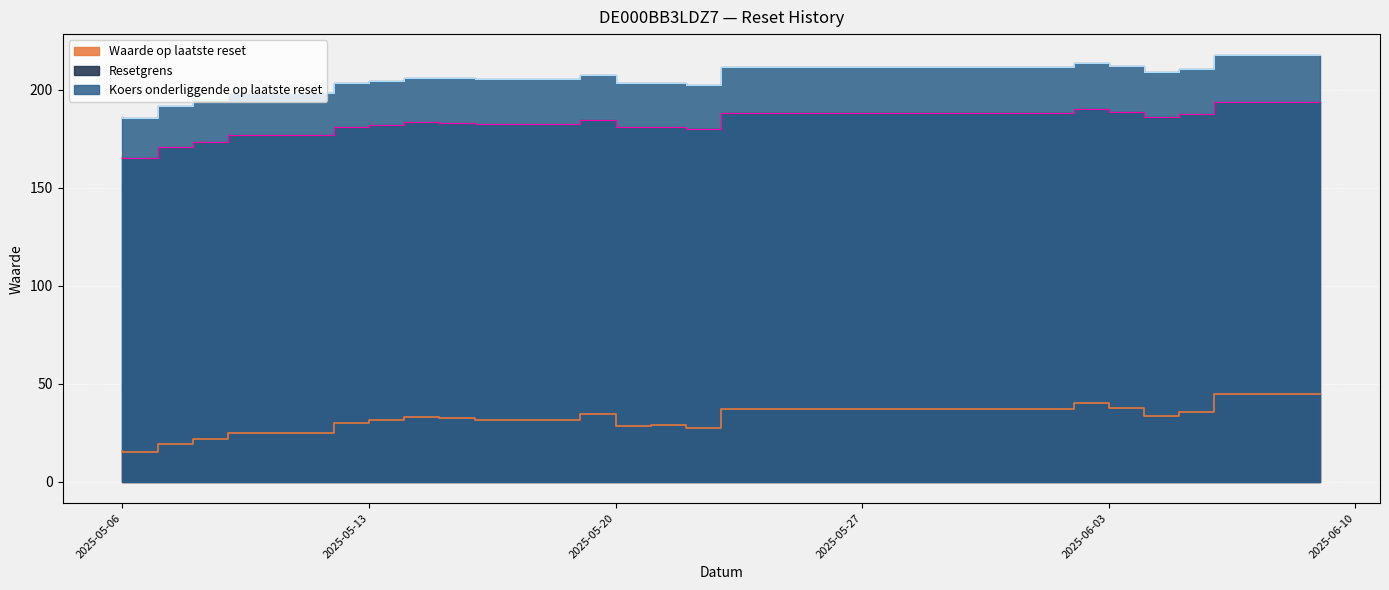

At 2025-06-04, list the series in order from largest to smallest.

Koers onderliggende op laatste reset, Resetgrens, Waarde op laatste reset